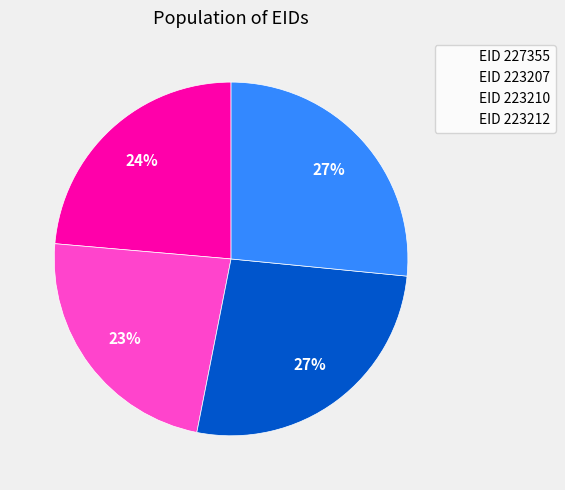

Is there any slice that represents more than half of the pie?

No